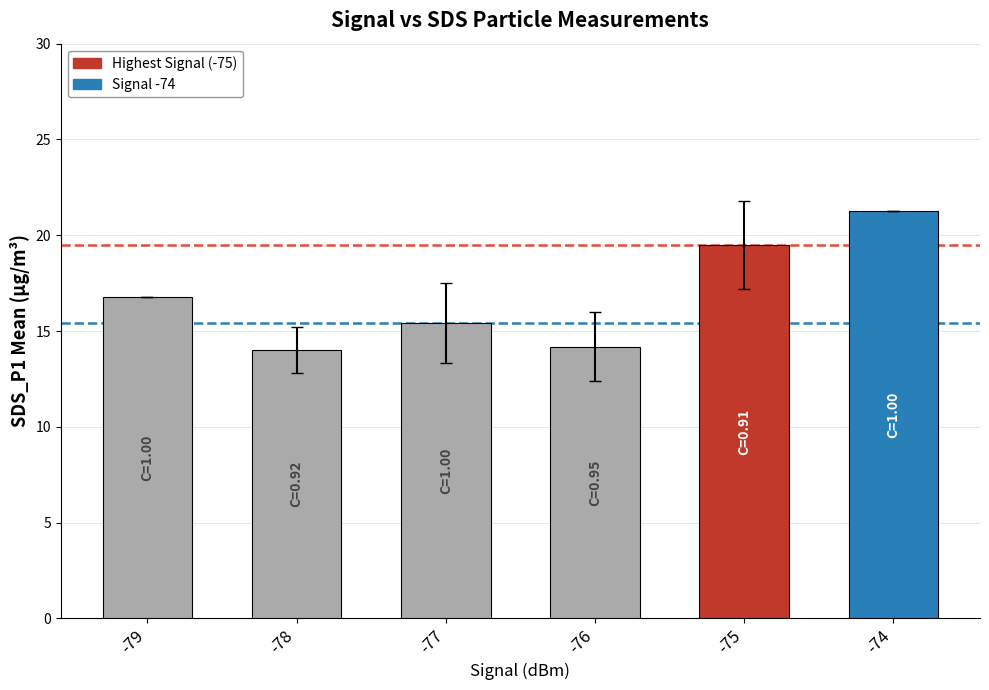

What is the value of the 2nd bar from the left?

14.0